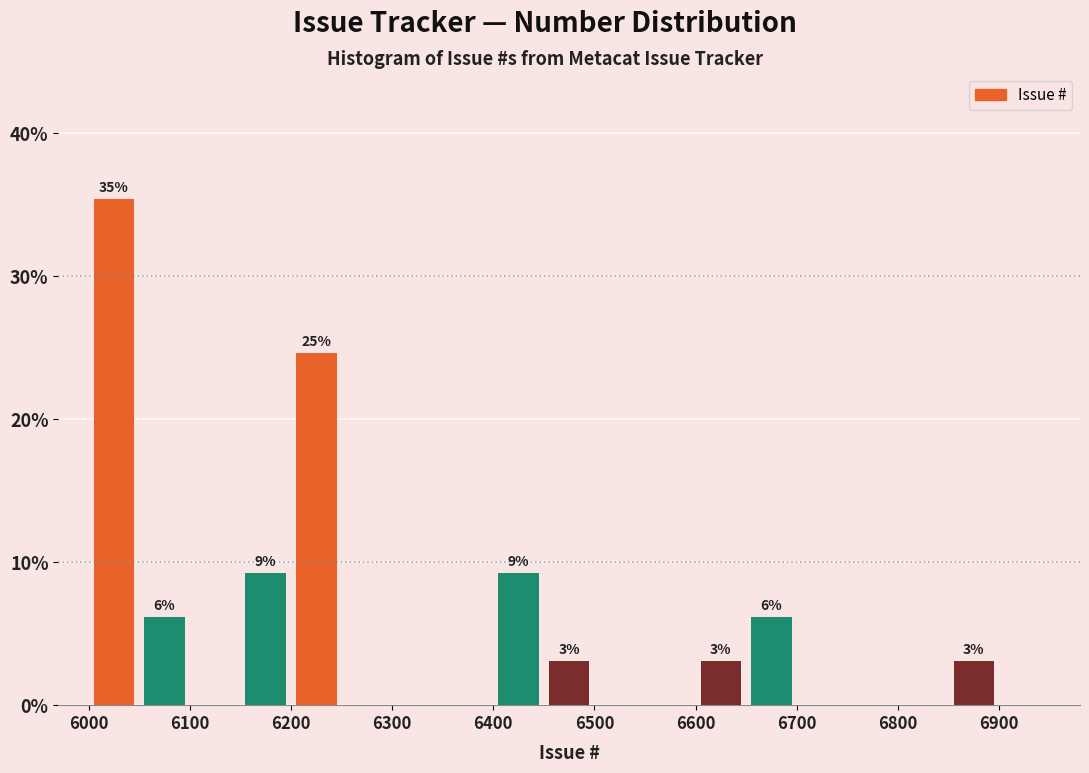

Which range on the x-axis has the tallest bar?

6000 to 6050